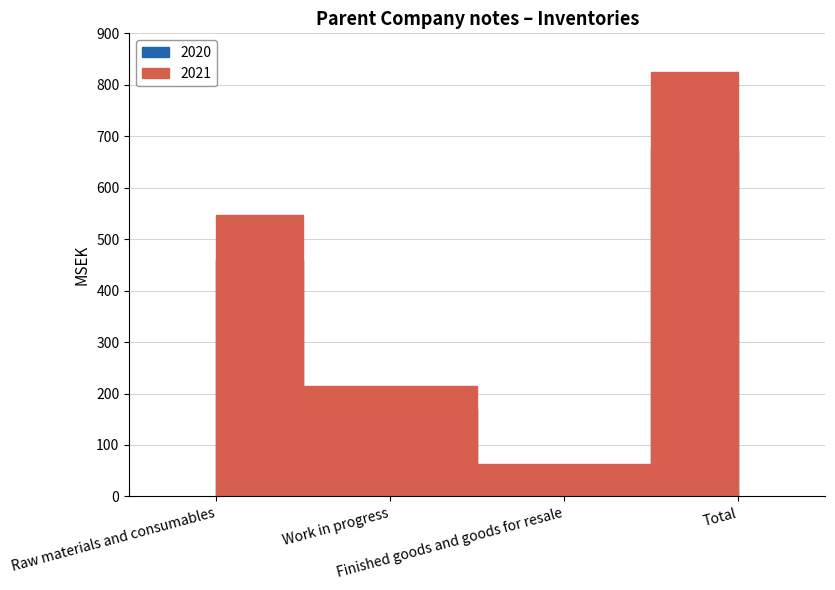

What are all the series names shown in the legend?

2020, 2021